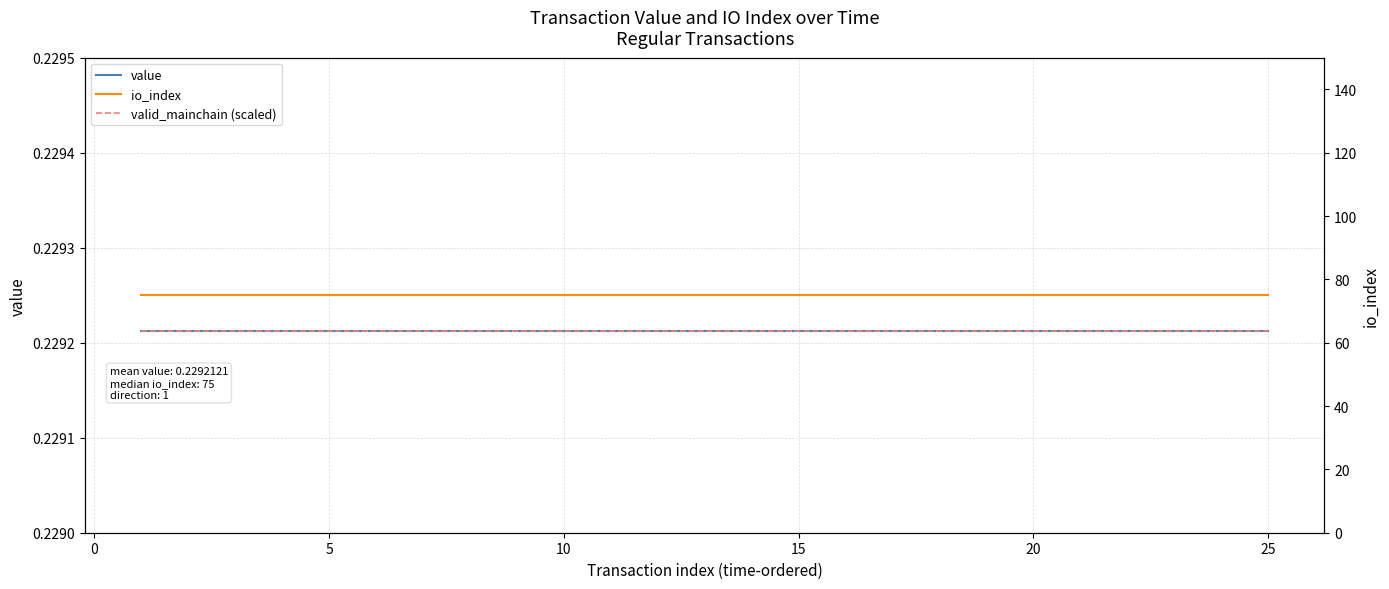

True or false: io_index has more than 0 points higher than both neighbors.

False